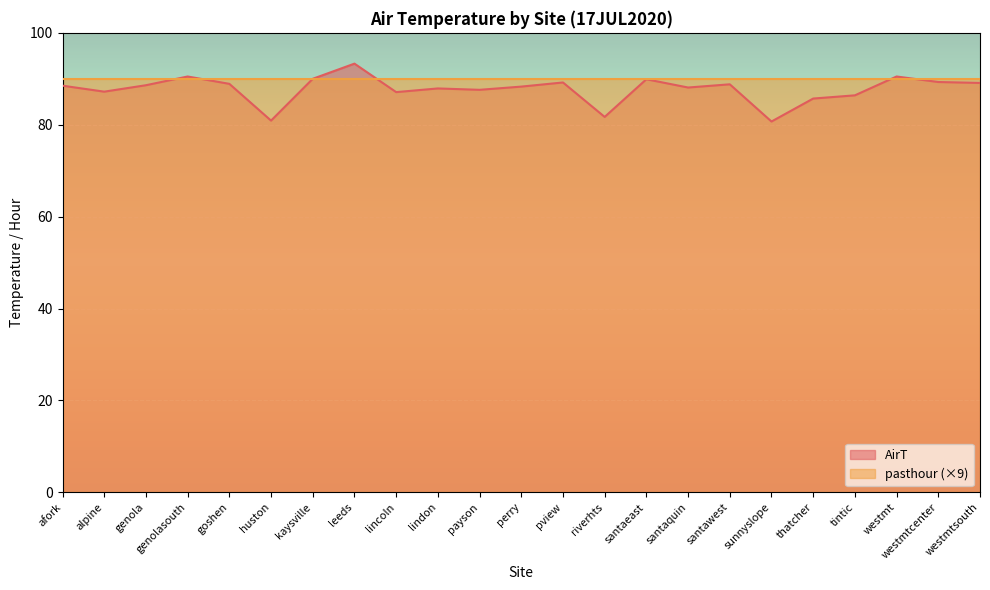

Count the number of values greater than 88.

14